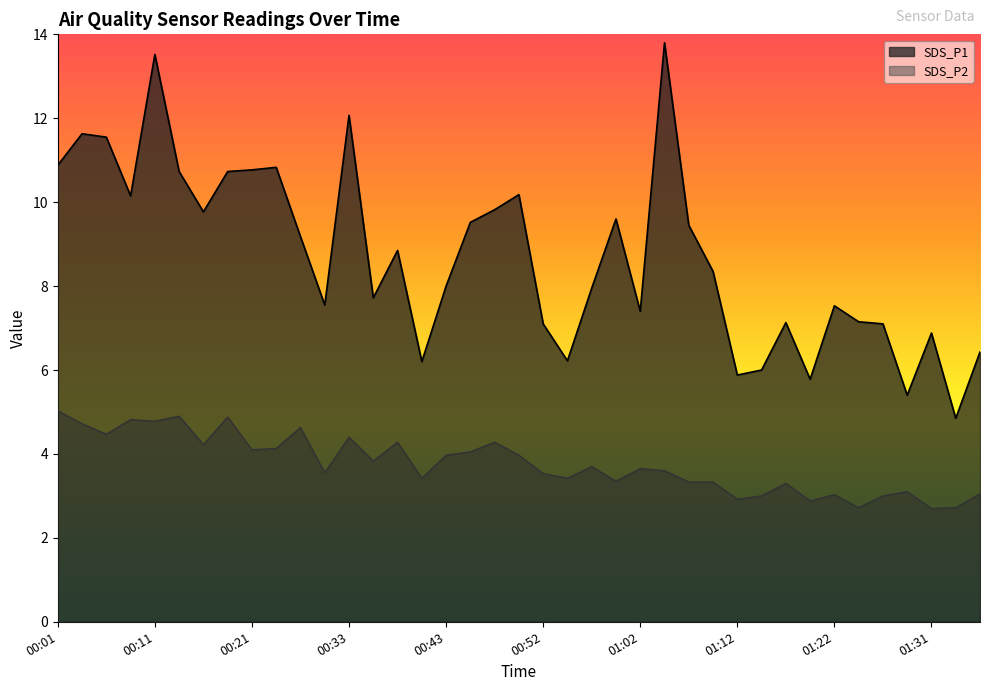

What is the label of the 29th point from the left?

01:12